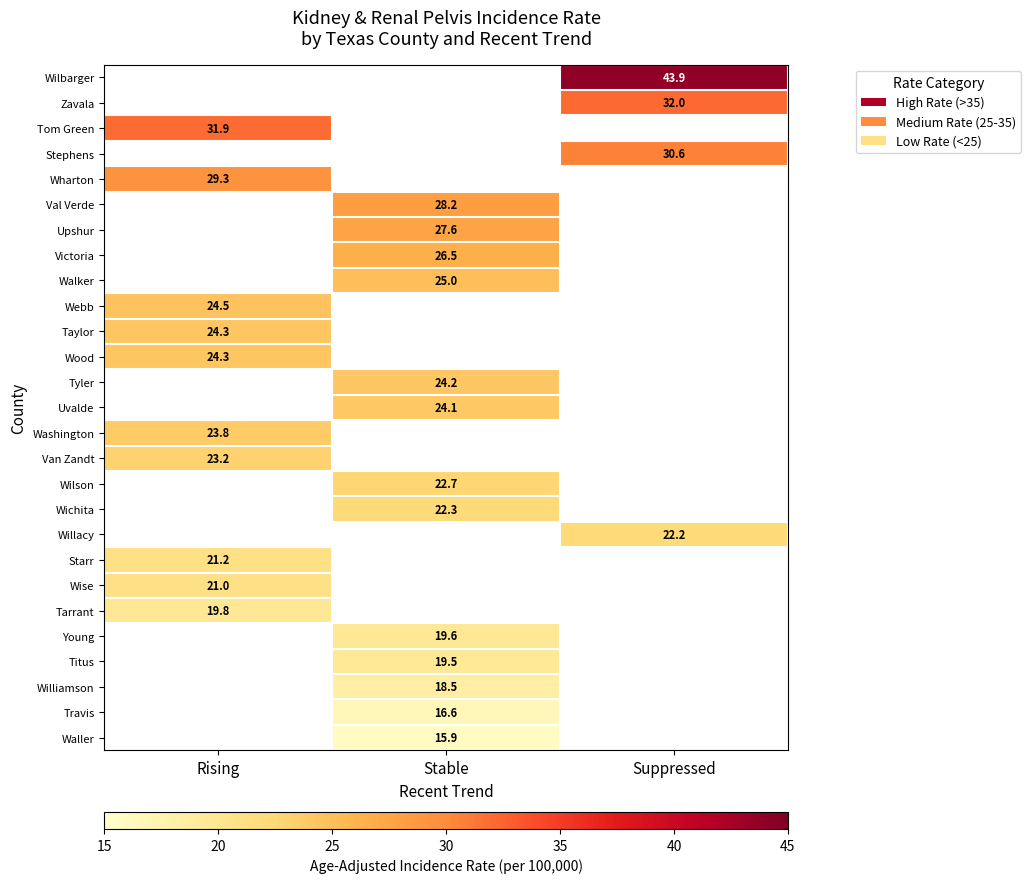

What is the smallest value displayed?

15.9